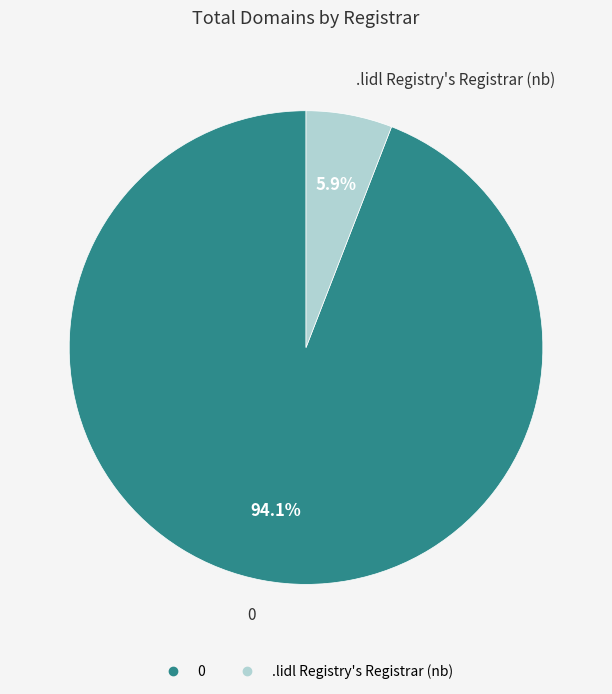

Which category has the smallest portion of the pie?

.lidl Registry's Registrar (nb)